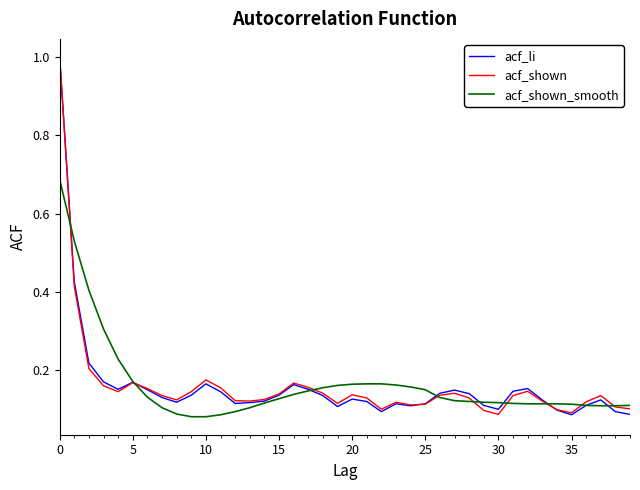

What are all the series names shown in the legend?

acf_li, acf_shown, acf_shown_smooth